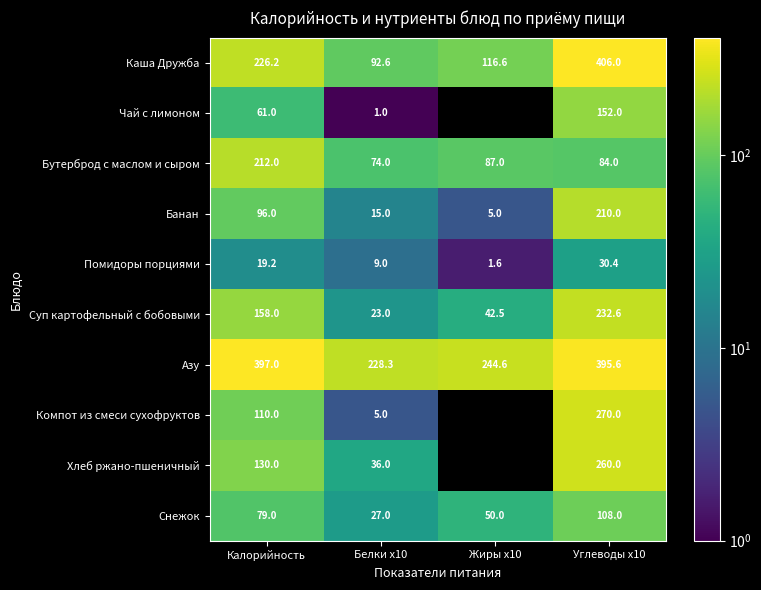

What is the difference between the Снежок values at Калорийность and Жиры x10?

29.0